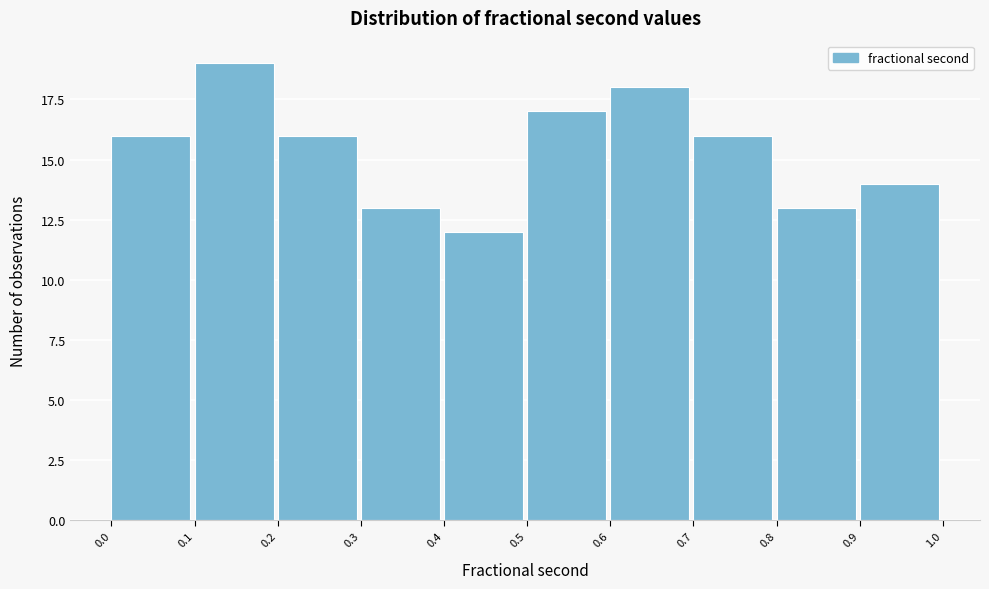

Reading left to right, list every bar in this chart as the range it spans on the x-axis followed by its height. The values are not printed on the chart, so give them approximately, as read against the axis.

0.0 to 0.1: 16
0.1 to 0.2: 19
0.2 to 0.3: 16
0.3 to 0.4: 13
0.4 to 0.5: 12
0.5 to 0.6: 17
0.6 to 0.7: 18
0.7 to 0.8: 16
0.8 to 0.9: 13
0.9 to 1.0: 14